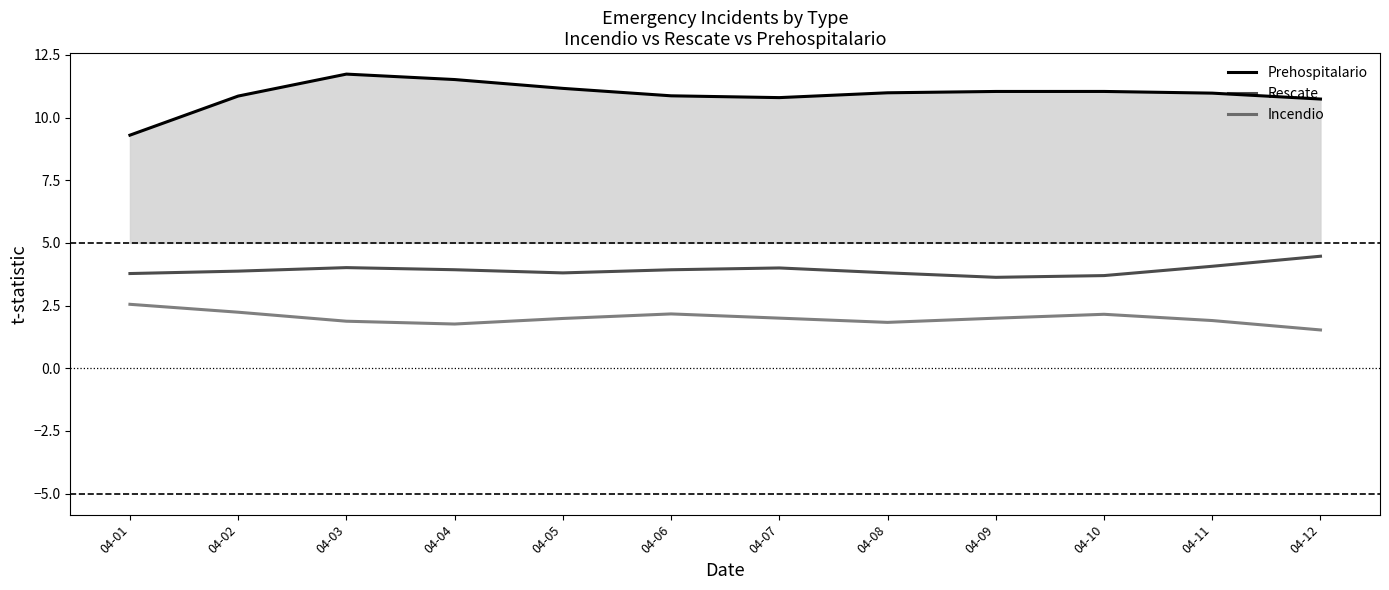

True or false: Prehospitalario and Incendio cross at least once.

False